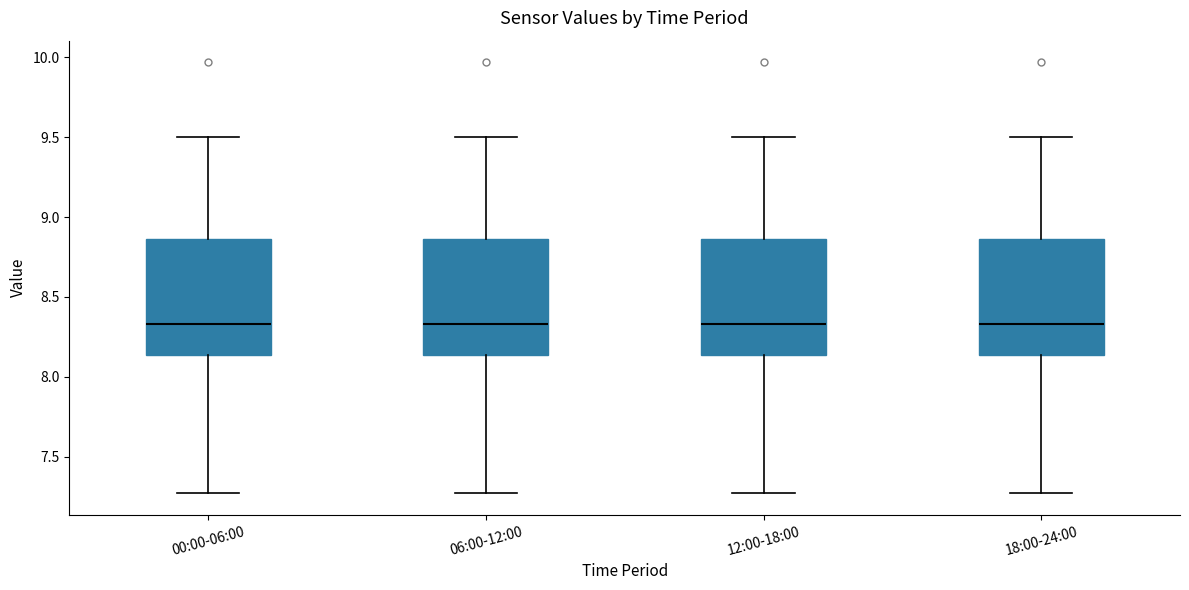

Where is the upper edge of the box for 12:00-18:00 on the y-axis? The values are not printed on the chart, so give them approximately, as read against the axis.

8.85